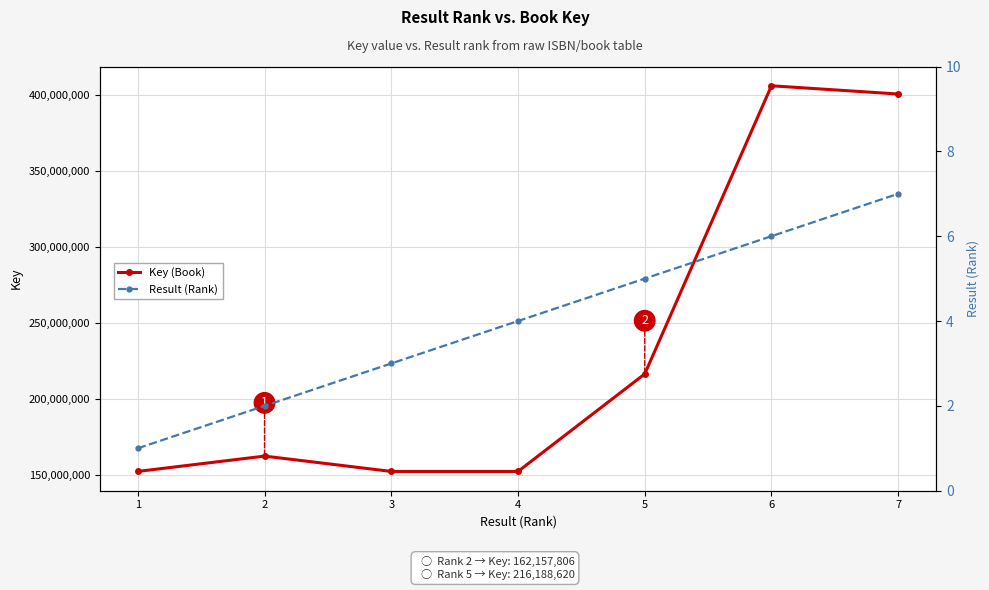

Reading right to left, what are all the values shown in this chart?

Key (Book): 7=400315276	6=405735221	5=216188620	4=152069696	3=152071280	2=162157806	1=152072797
Result (Rank): 7=7	6=6	5=5	4=4	3=3	2=2	1=1